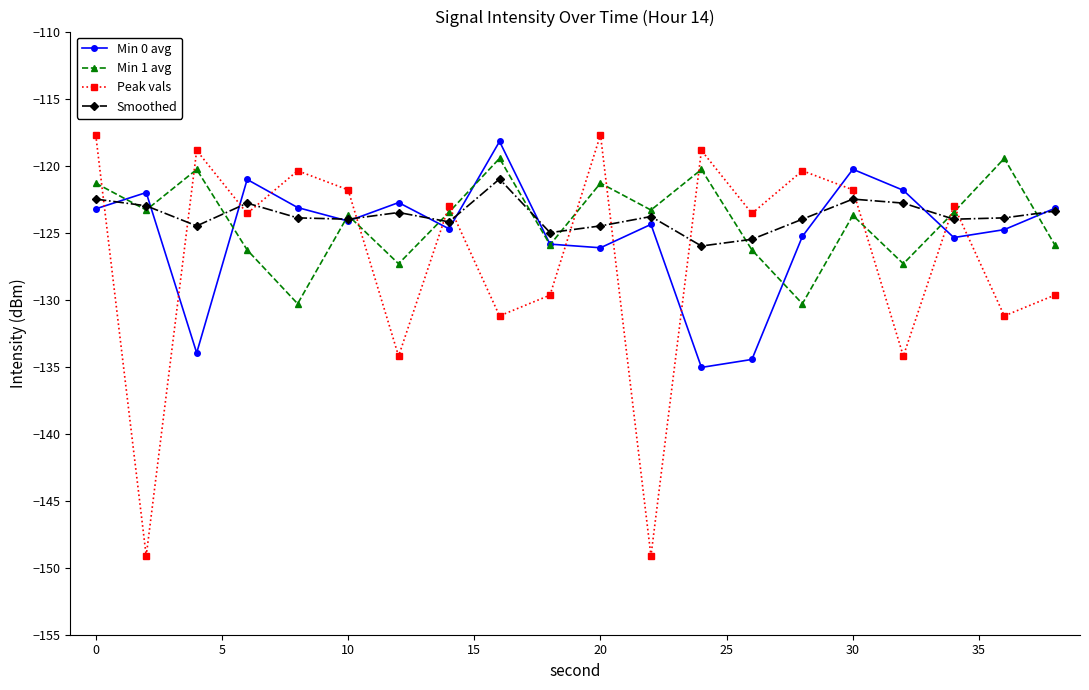

What is the average value of the Min 0 avg series?

-125.0